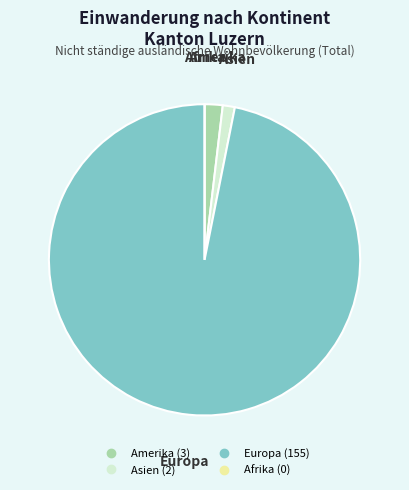

Do Amerika and Asien together represent more than half of the pie?

No